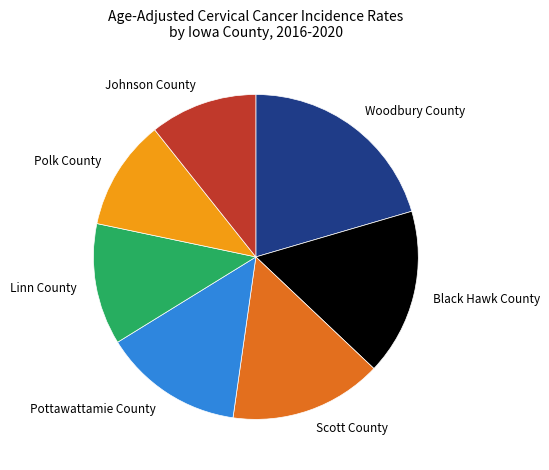

Does Linn County account for over 50% of the chart?

No